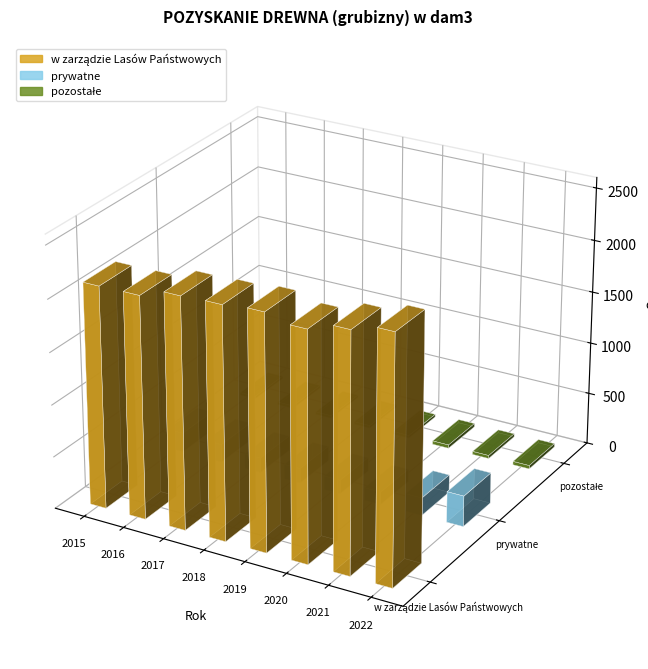

Is it true that w zarządzie Lasów Państwowych equals 680 at 2015?

False